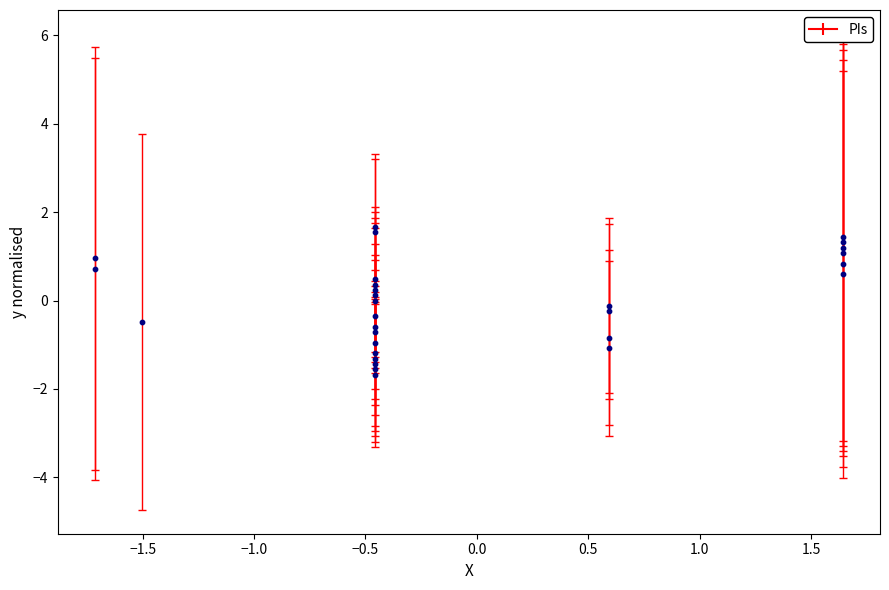

What is the range of X values (max minus min)?

3.4